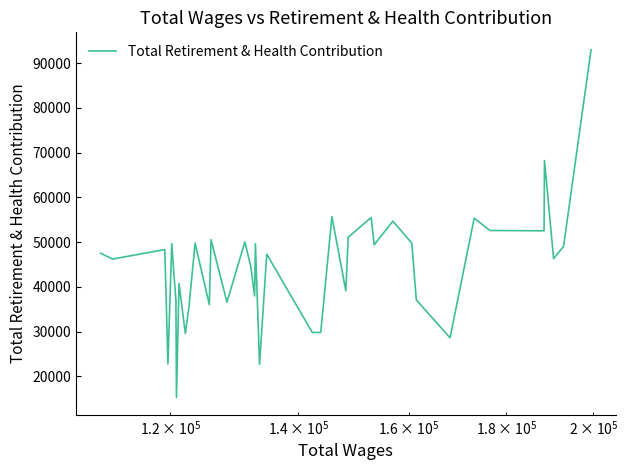

What is the maximum value shown in the chart?

92970